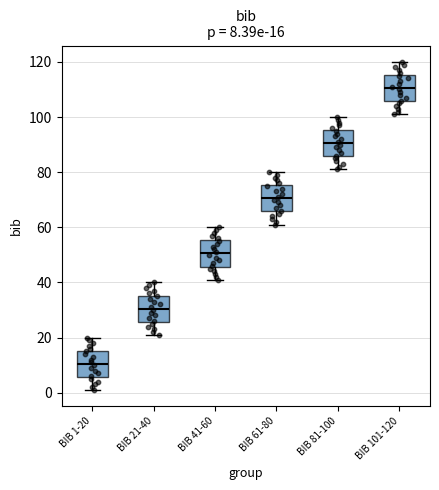

Which box has the lowest median line?

BIB 1-20